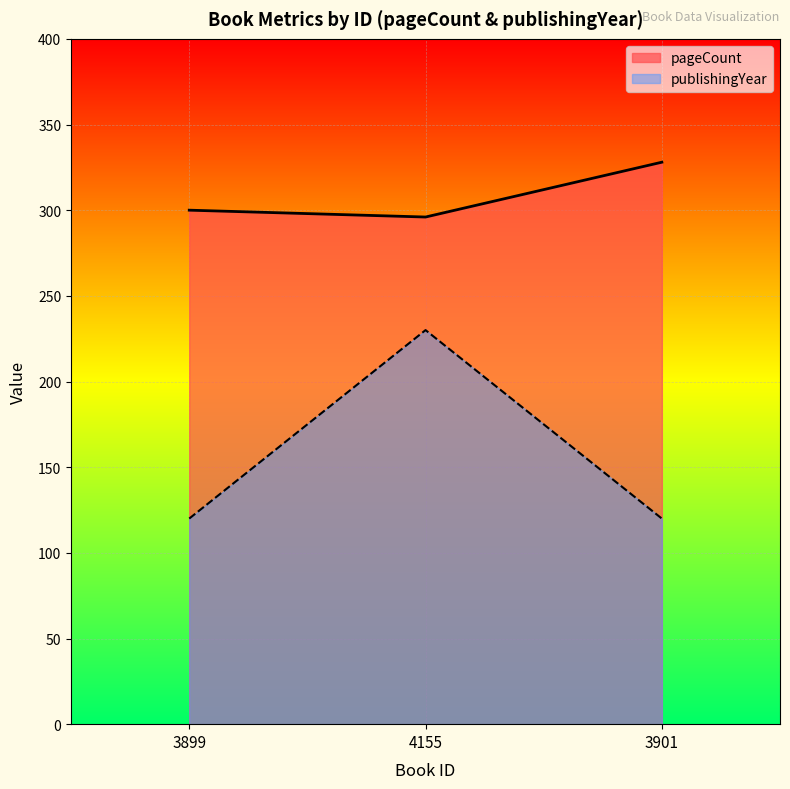

Which category has the lowest value in the publishingYear series?

3899